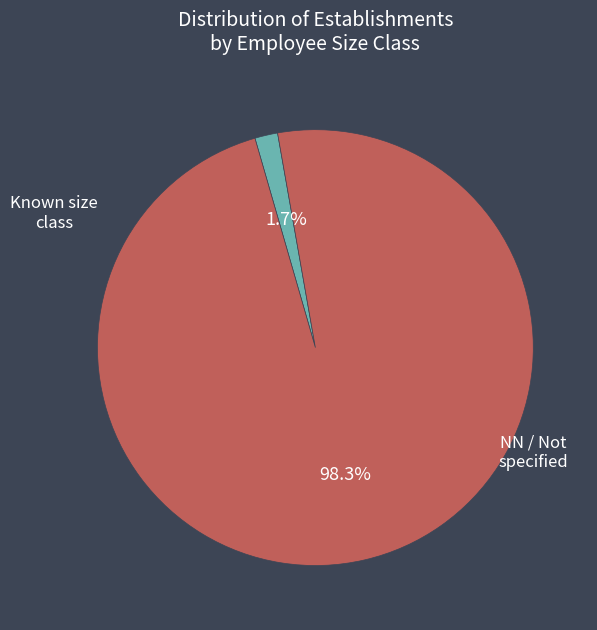

Count the number of slices in the pie.

2